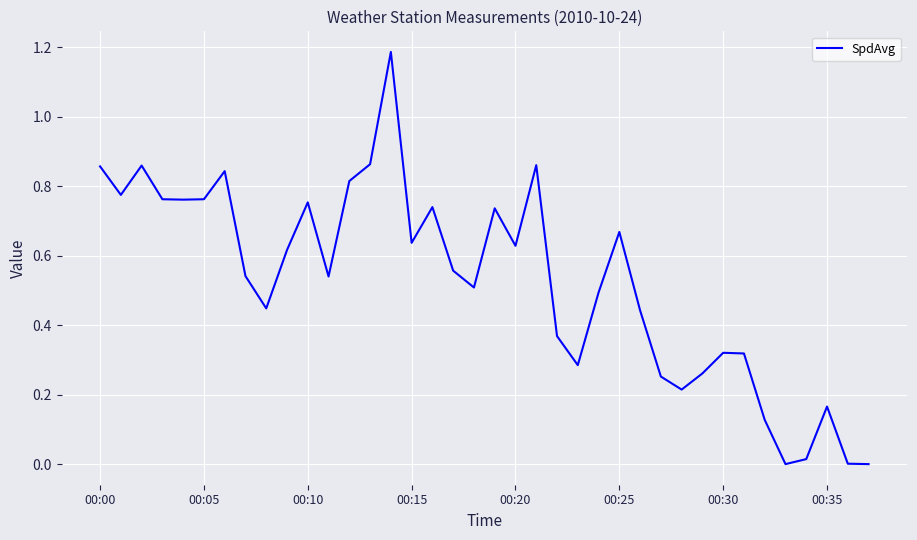

Which category has the highest value across all series?

14